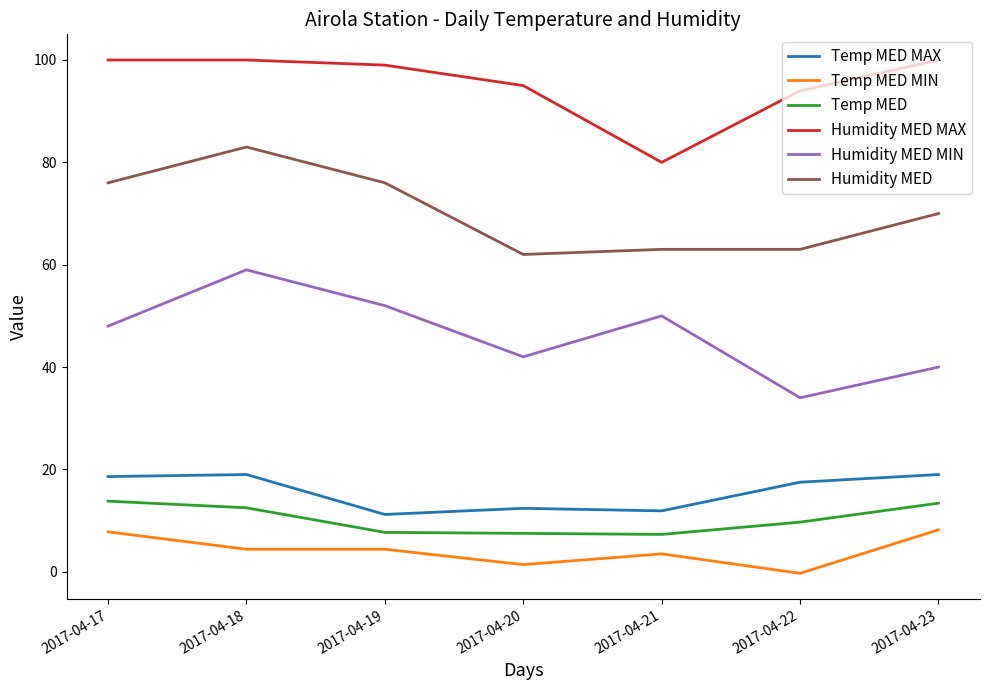

At which category does Humidity MED MIN reach its first local peak?

2017-04-18